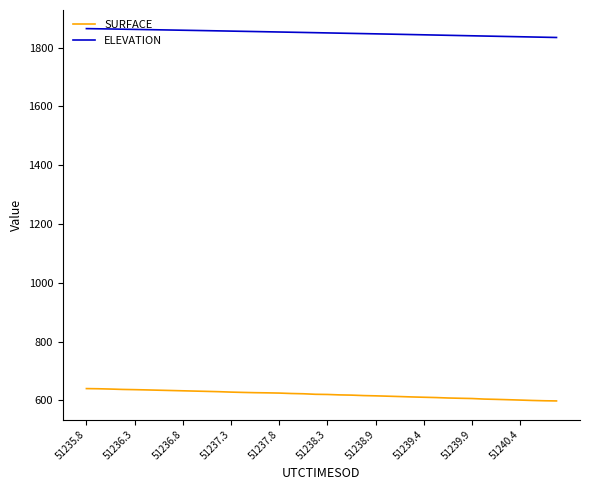

What are all the series names shown in the legend?

SURFACE, ELEVATION